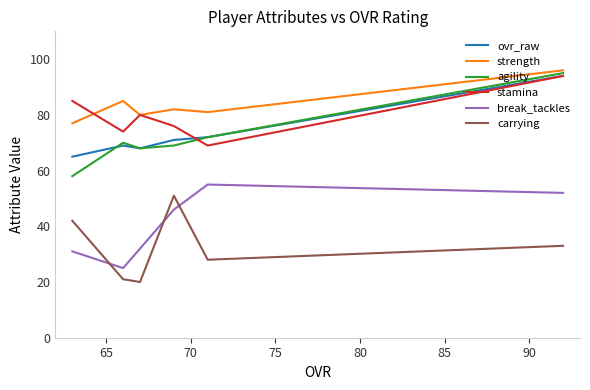

How many interior local peaks does the carrying series have?

1